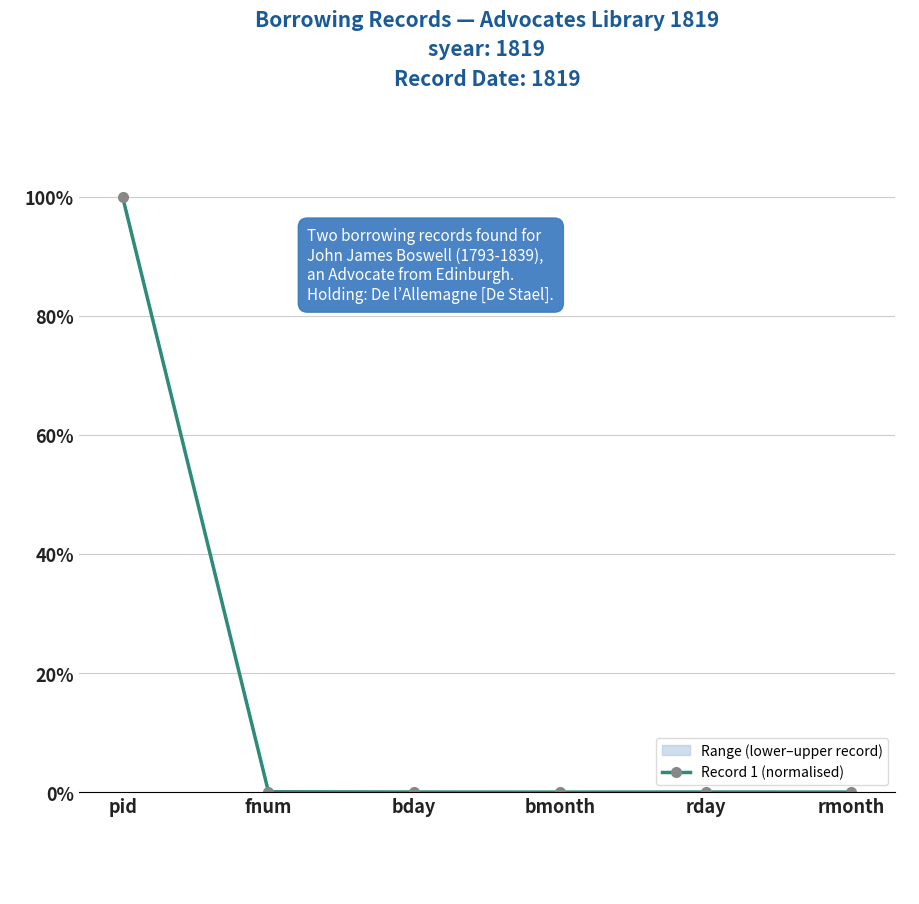

How many data points does each series have?

6